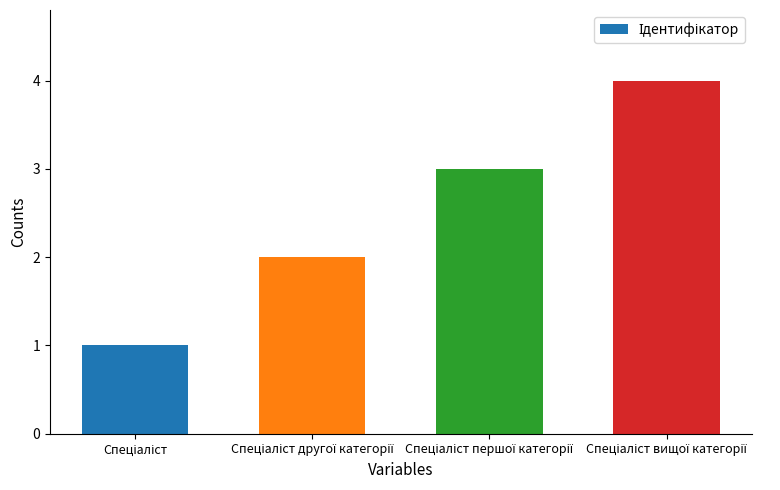

What is the difference between the maximum and minimum values?

3